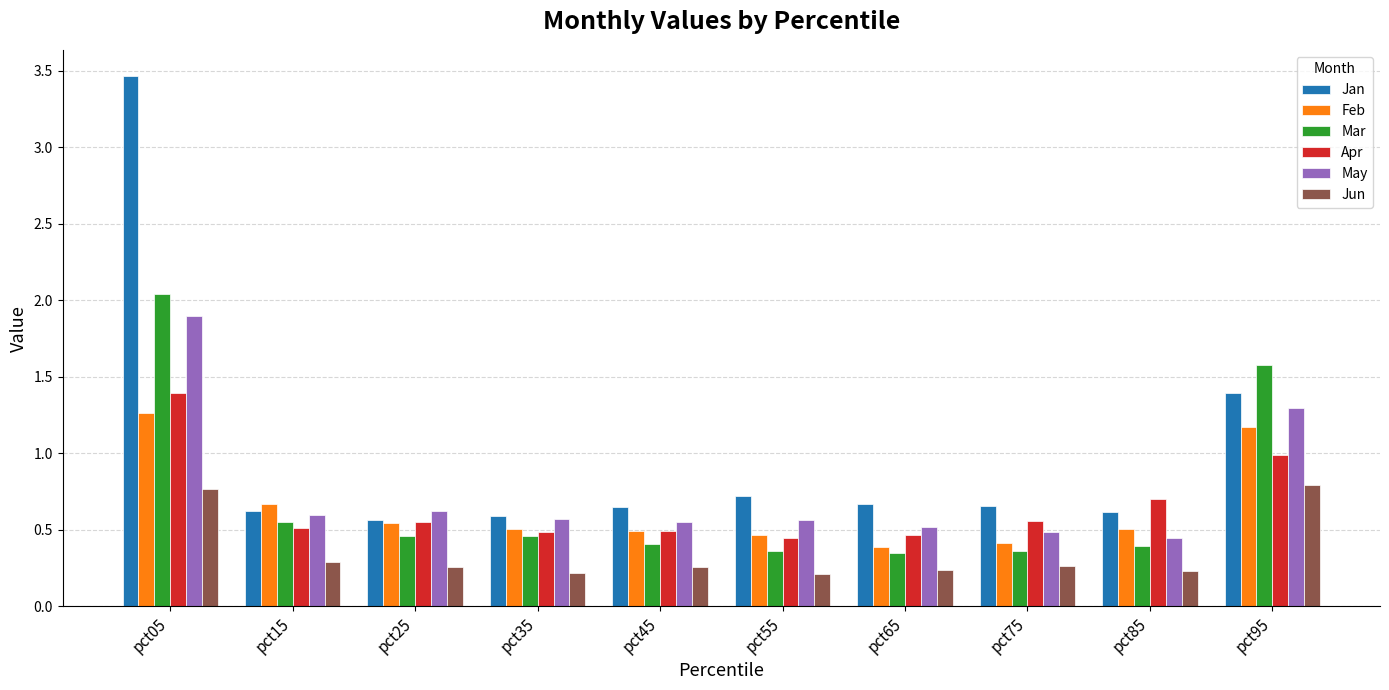

Which series has the largest range (max minus min)?

Jan